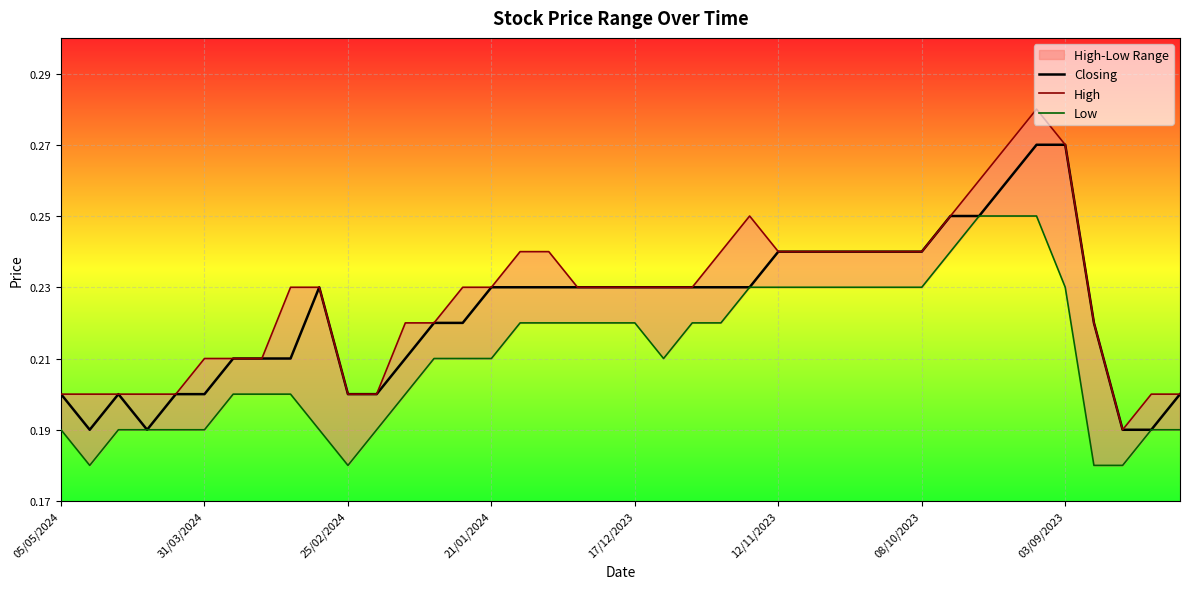

What is the label of the 40th point from the left?

39